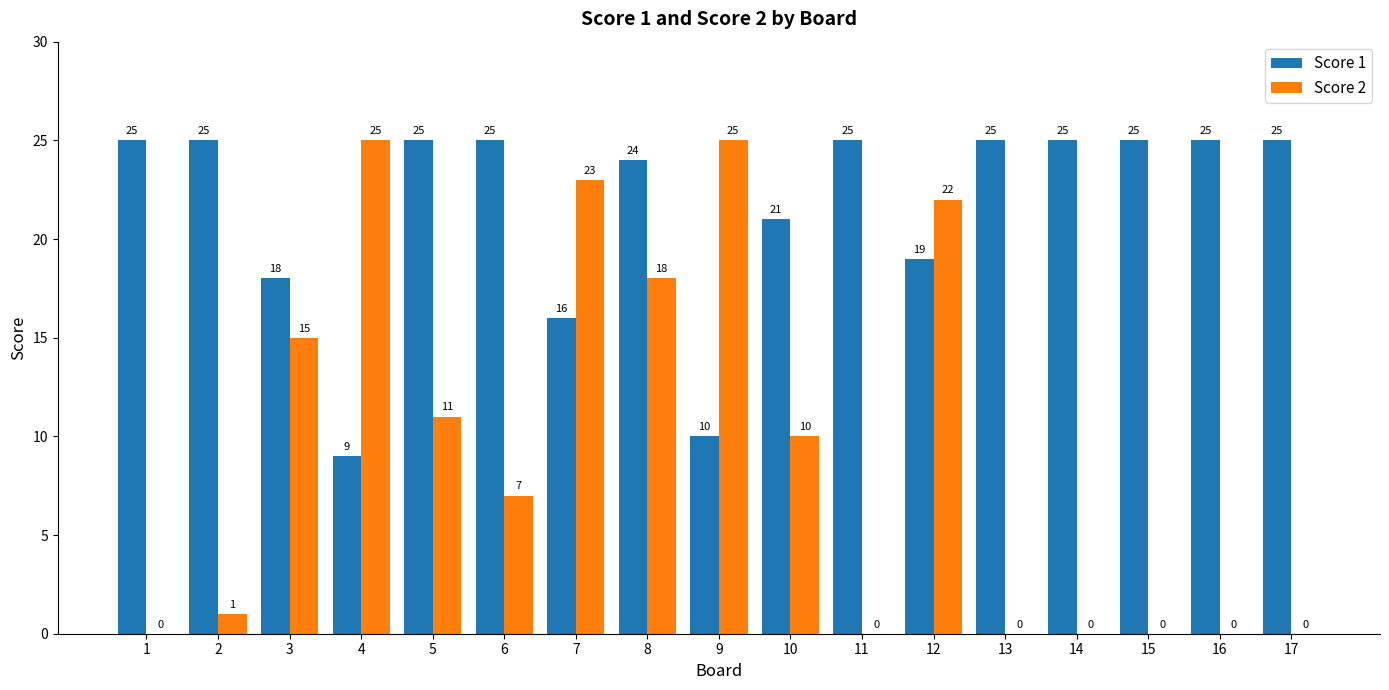

How many distinct data groups are displayed?

2